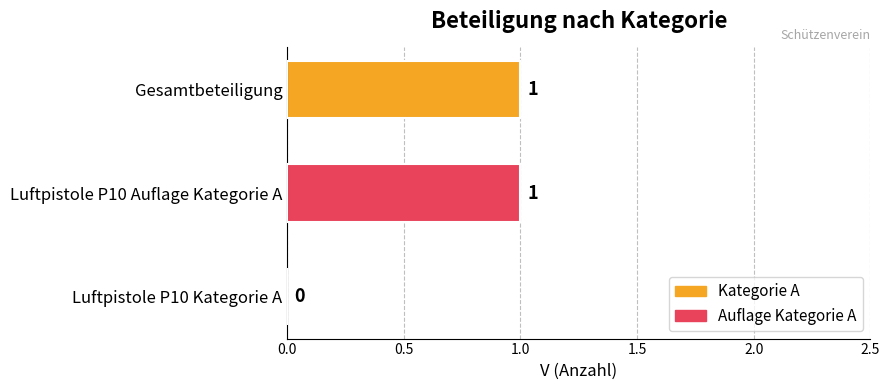

What is the change in value from Luftpistole P10 Kategorie A to Luftpistole P10 Auflage Kategorie A?

+1